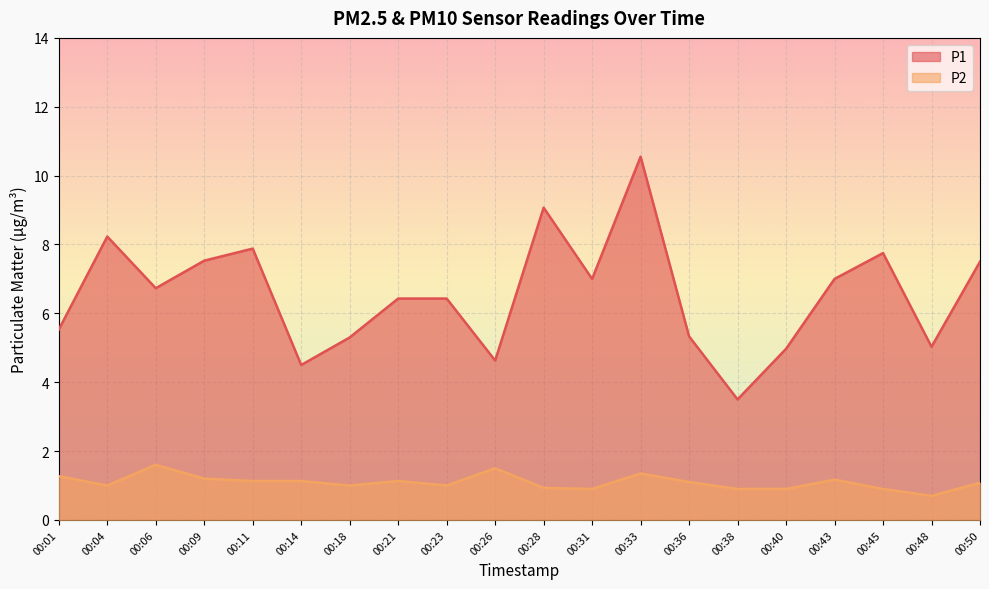

What is the average value of the P1 series?

6.5